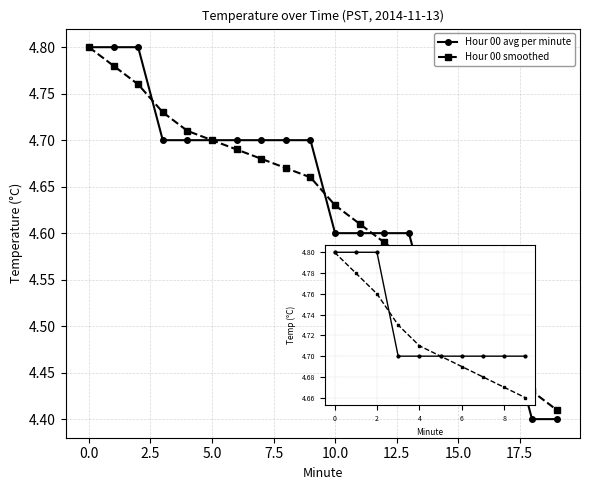

True or false: Hour 00 avg per minute has more than 1 interior local peaks.

False